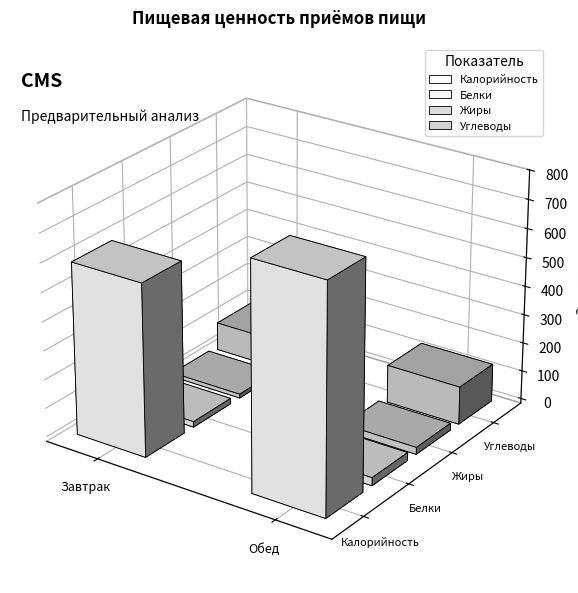

What is the lowest value of the Жиры series?

13.6